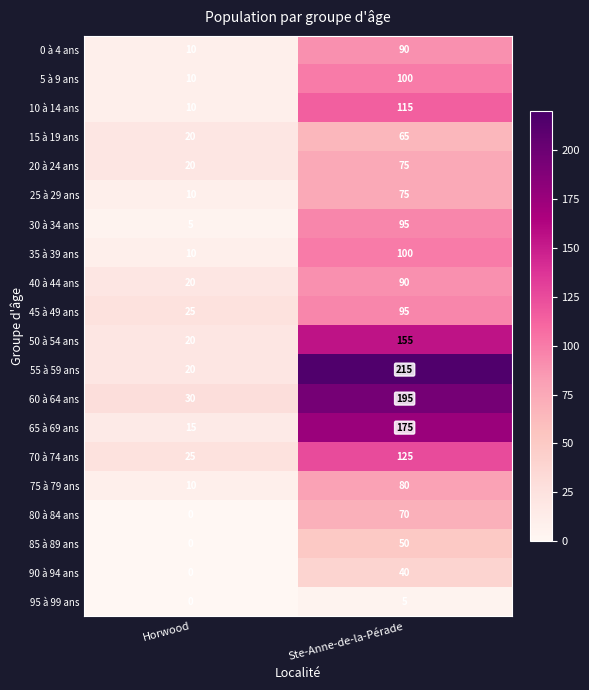

At which label does 35 à 39 ans reach its peak?

Ste-Anne-de-la-Pérade